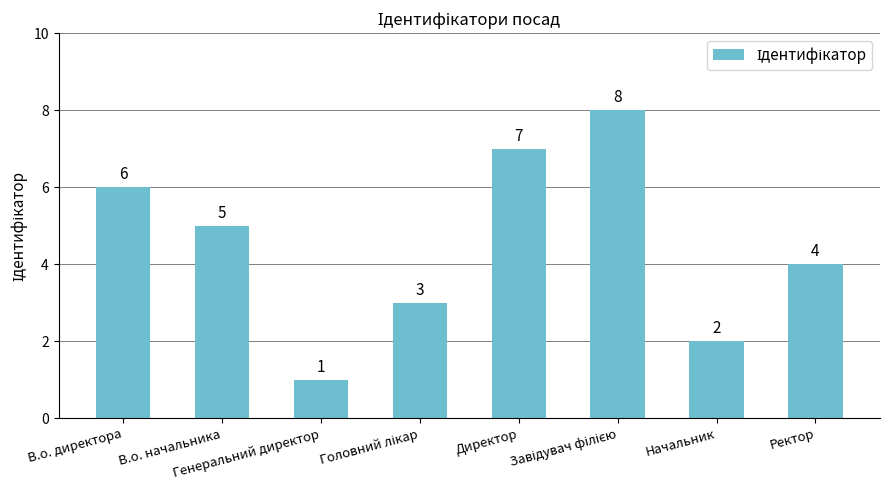

What is the sum of all values?

36